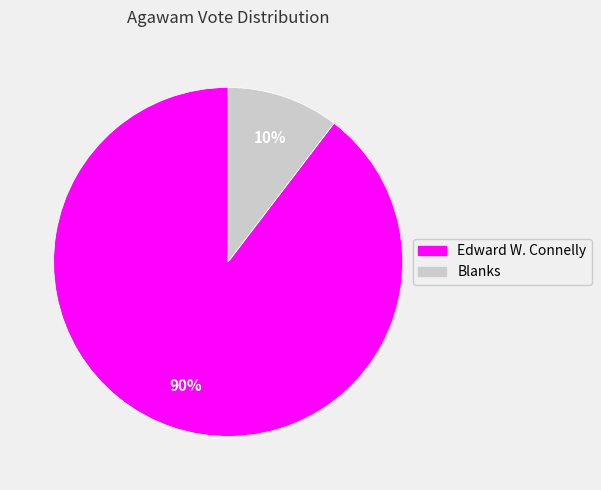

To the nearest percent, what is the average slice percentage?

50%